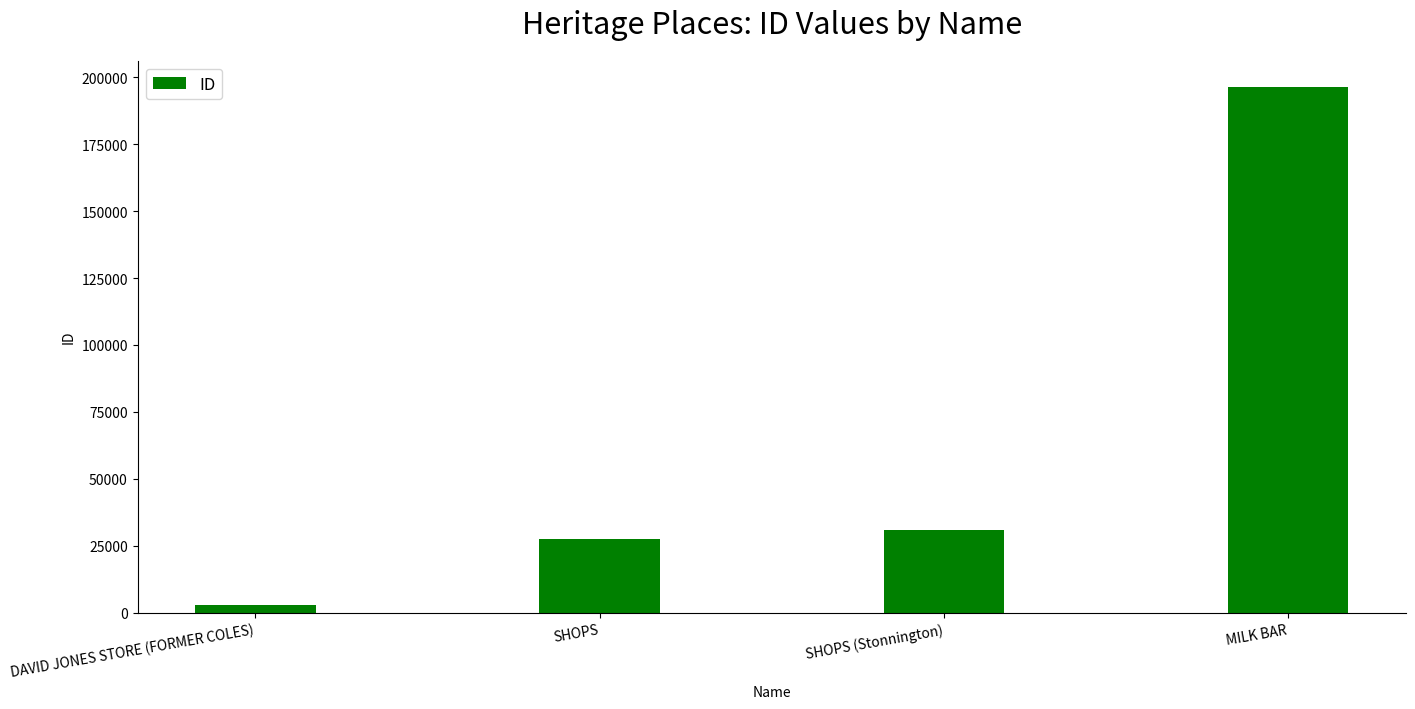

At which category does the chart reach its peak across all series?

MILK BAR